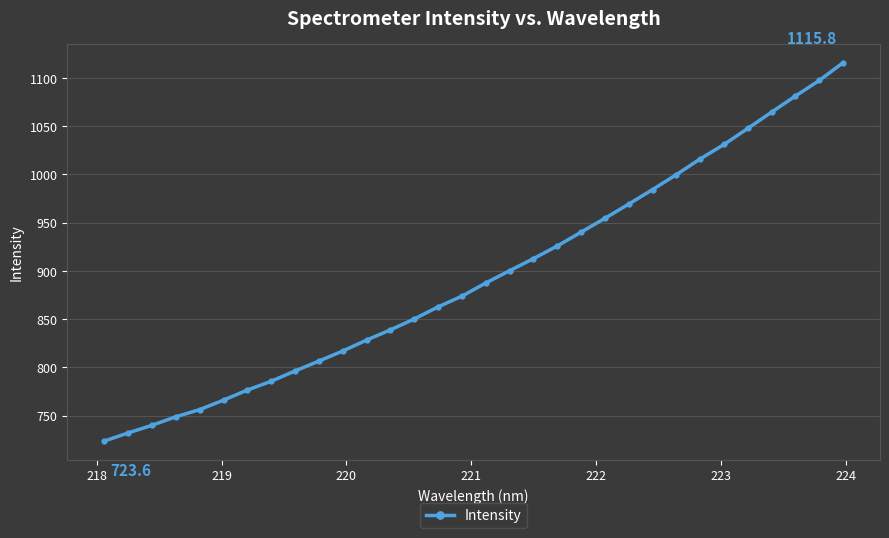

What is the difference between the maximum and minimum values?

392.3